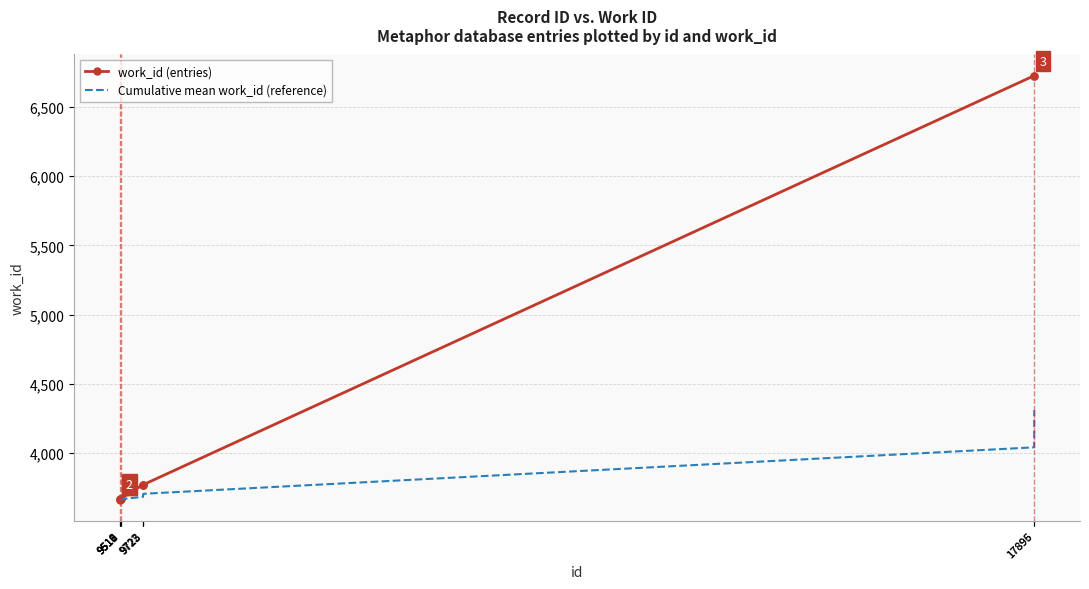

Where does the Cumulative mean work_id (reference) series first go above 3684?

9722